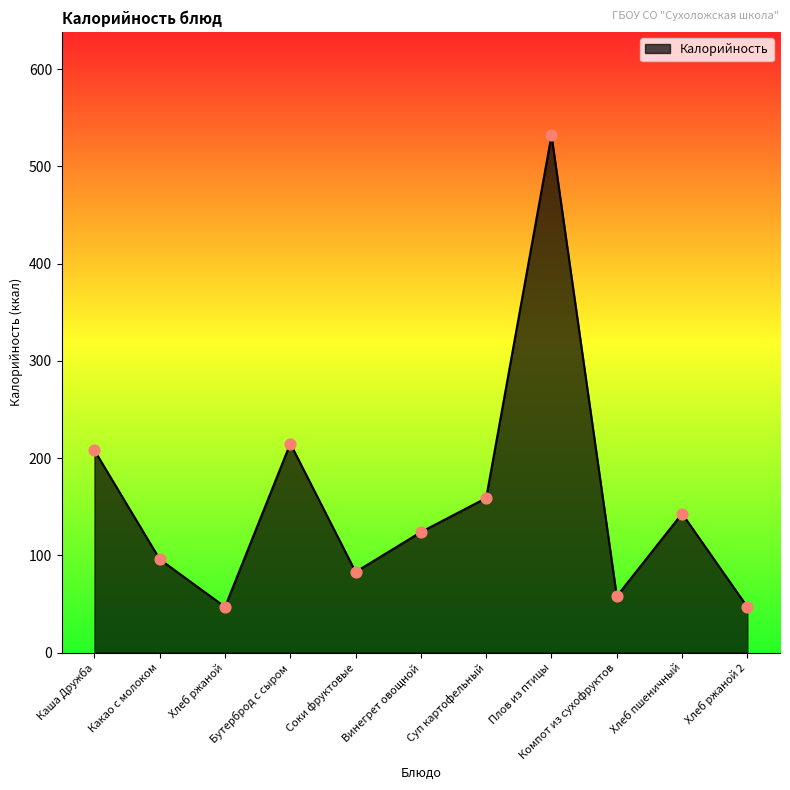

Approximately how many times larger is the value at Хлеб ржаной compared to Компот из сухофруктов?

0.8